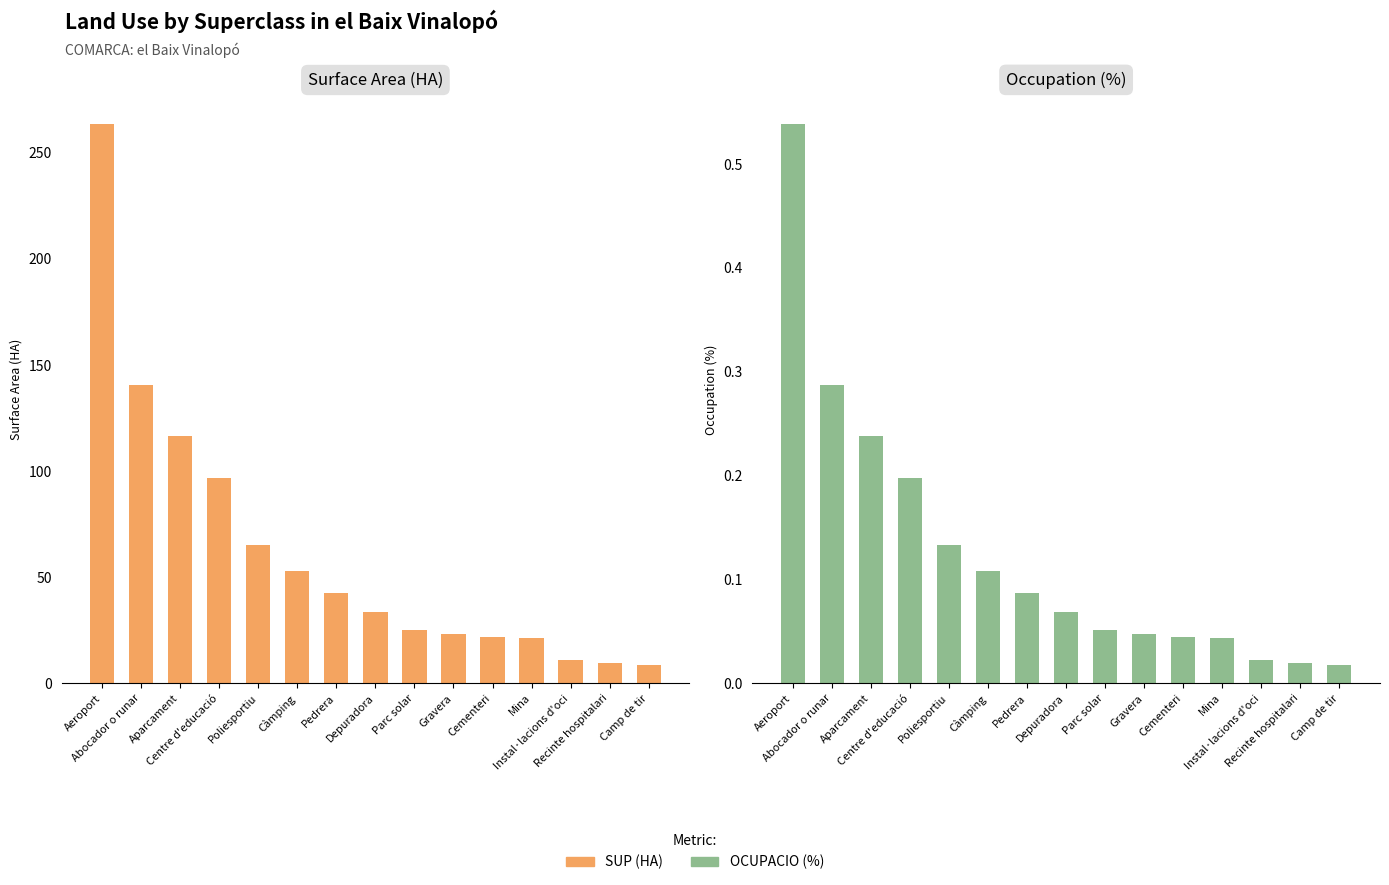

List the series in order of their peak value, highest first.

SUP (HA), OCUPACIO (%)